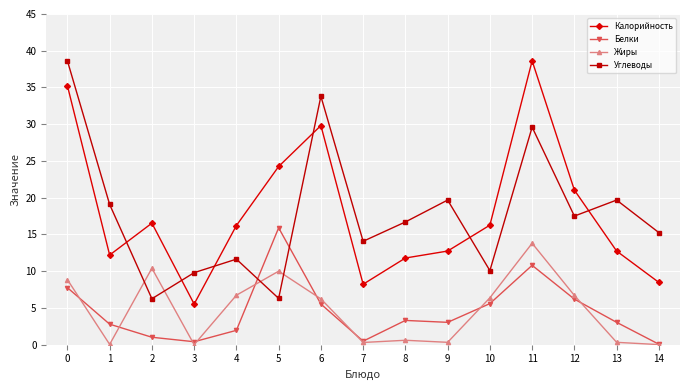

Count the number of categories in the chart.

15